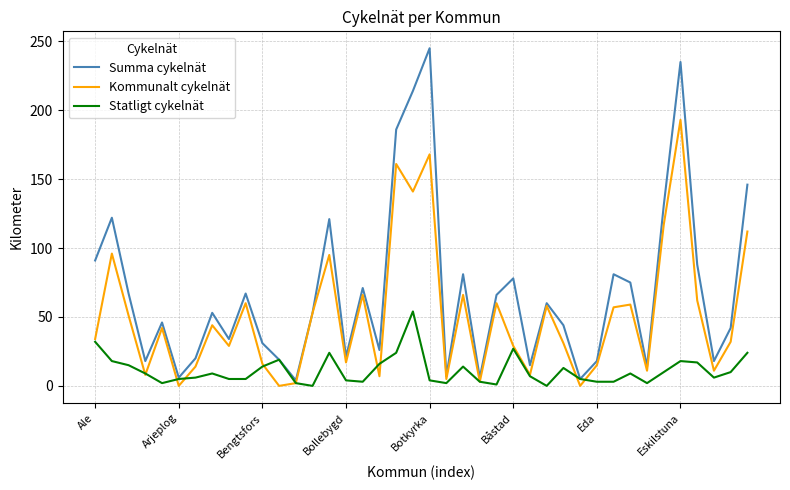

How many series are shown in this chart?

3